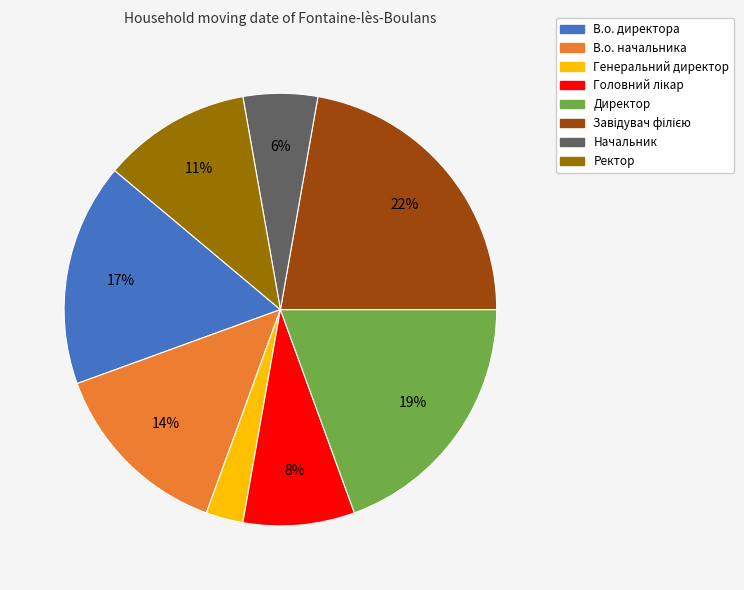

Is it true that Начальник is 6% of the pie?

True